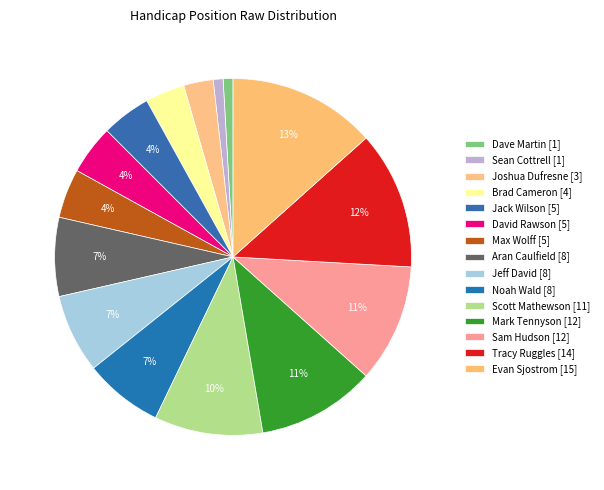

Count the number of slices in the pie.

15